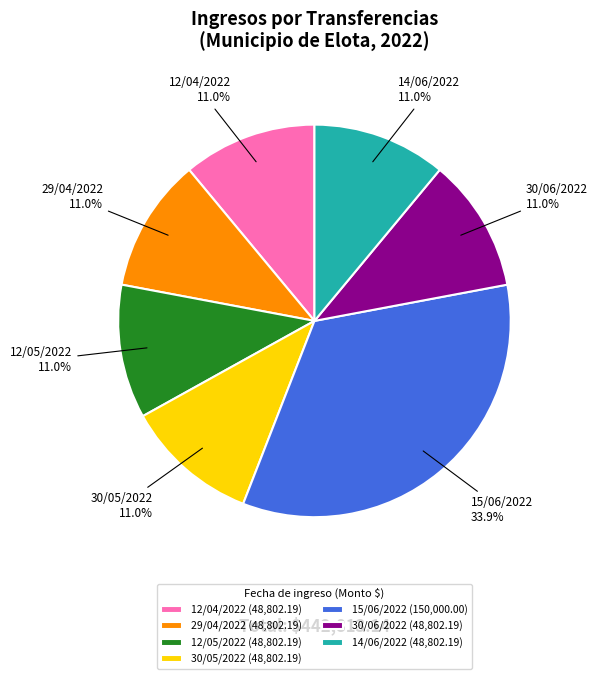

How much of the chart is everything except 14/06/2022?

89.0%